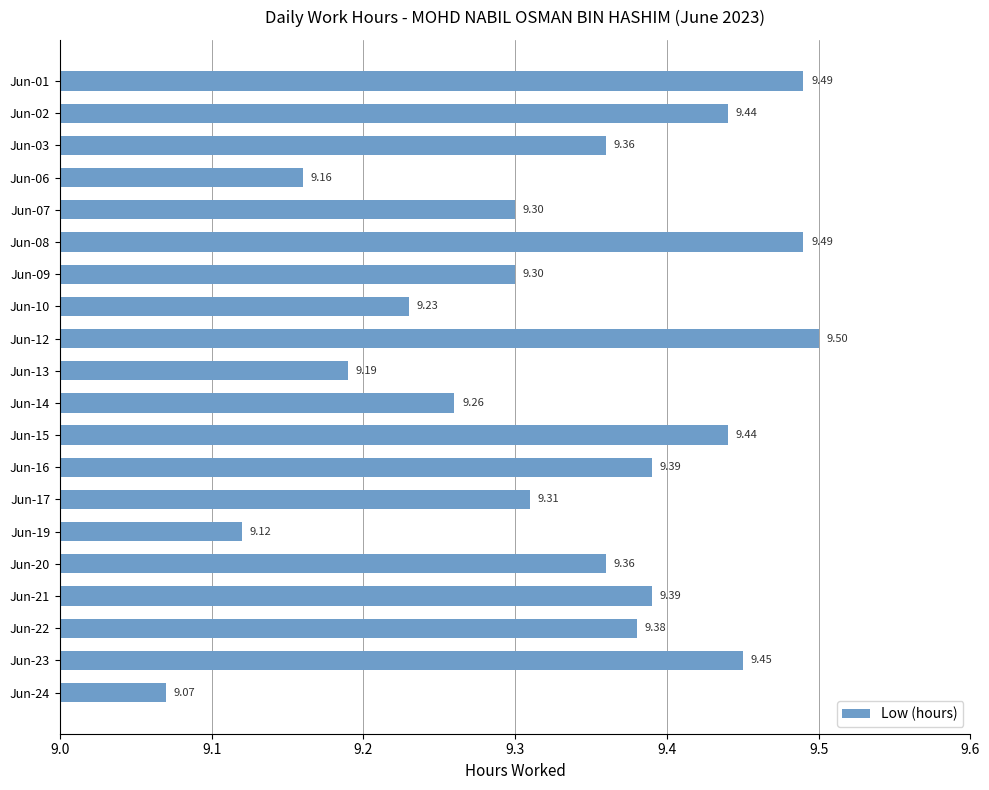

What is the change in value from Jun-07 to Jun-08?

+0.2